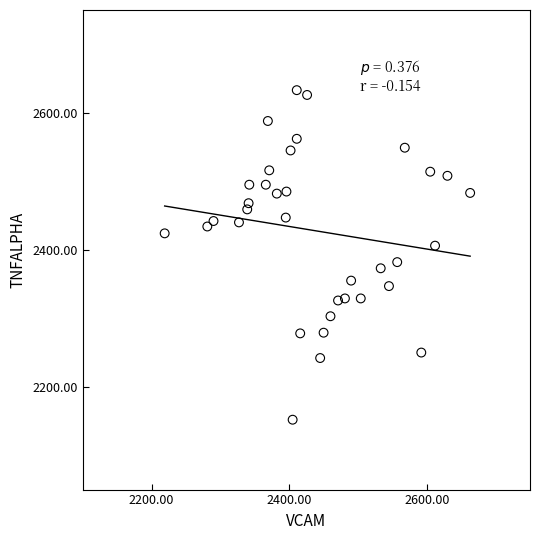

What is the range of X values (max minus min)?

444